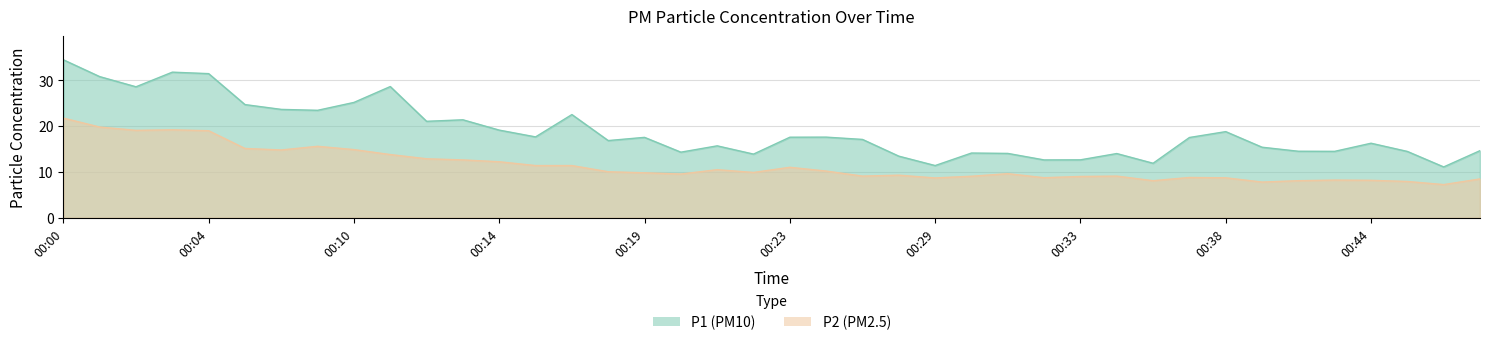

What is the spread (max minus min) of values at 00:11?

14.8